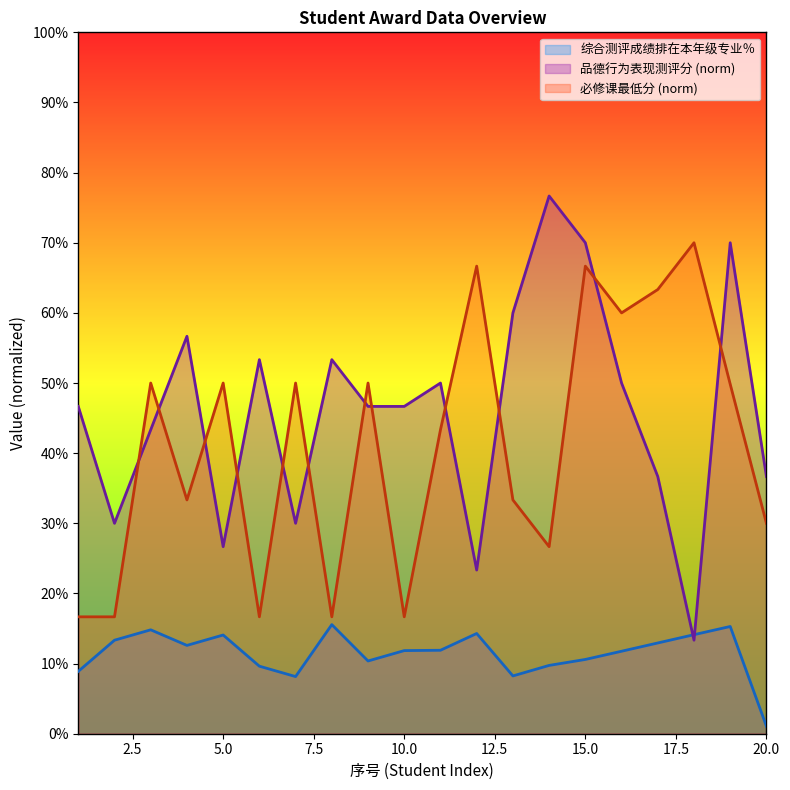

In 综合测评成绩排在本年级专业％, how many points are lower than both neighbors (excluding endpoints)?

4